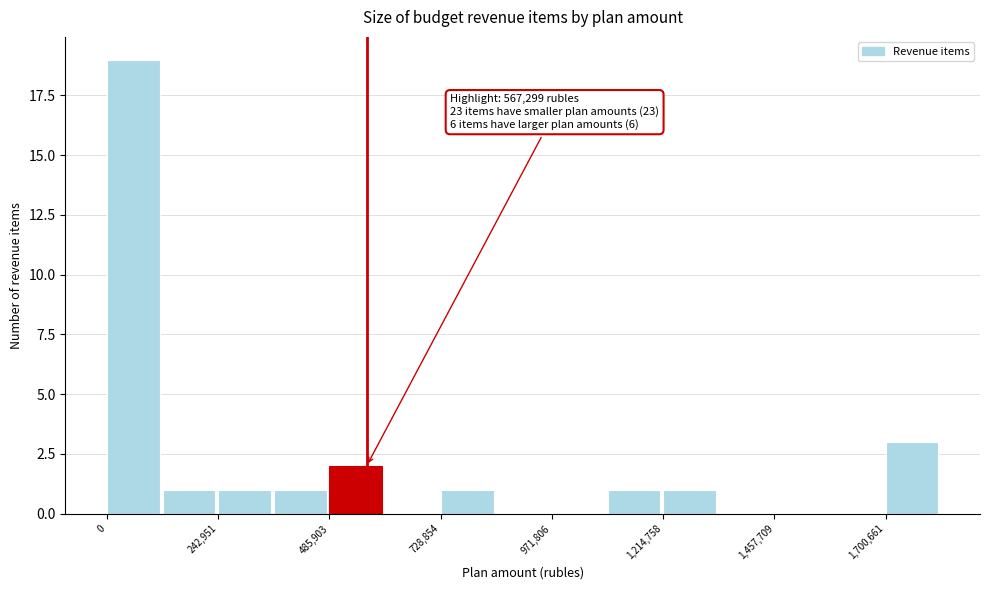

Read against the x-axis, roughly where is the centre of the tallest bar?

50000